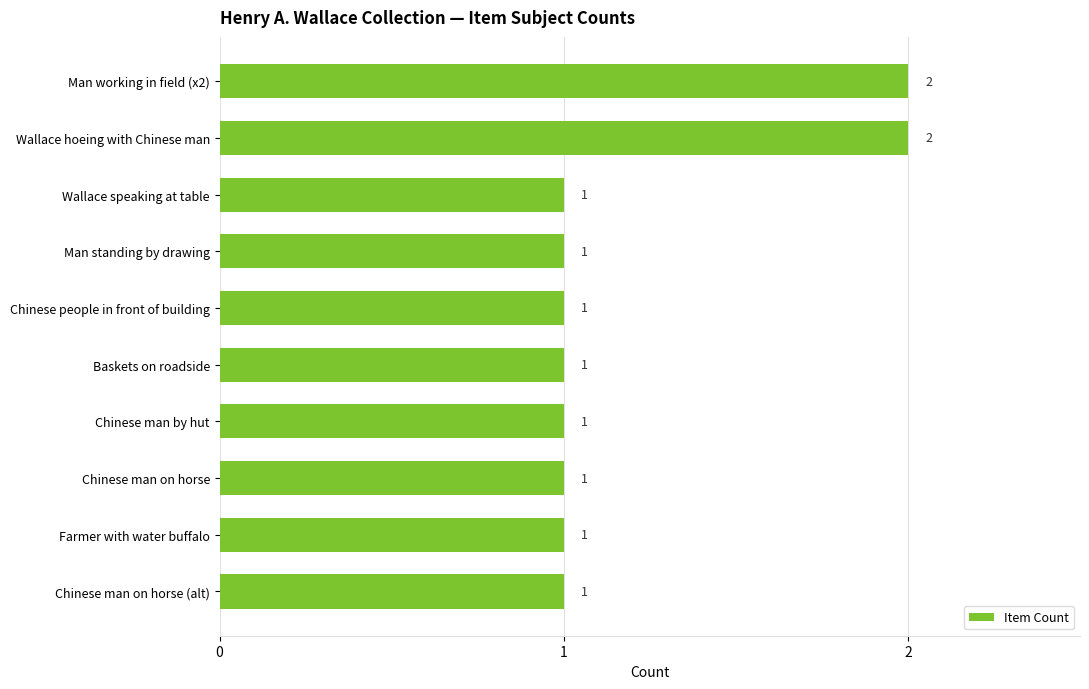

What is the difference between the second highest and second lowest values?

1